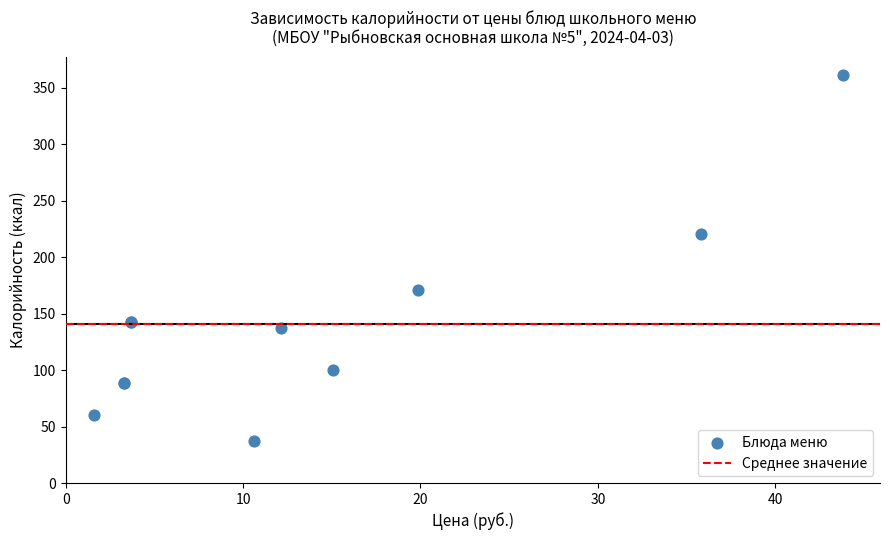

What Y value in the scatter plot is closest to 199?

221